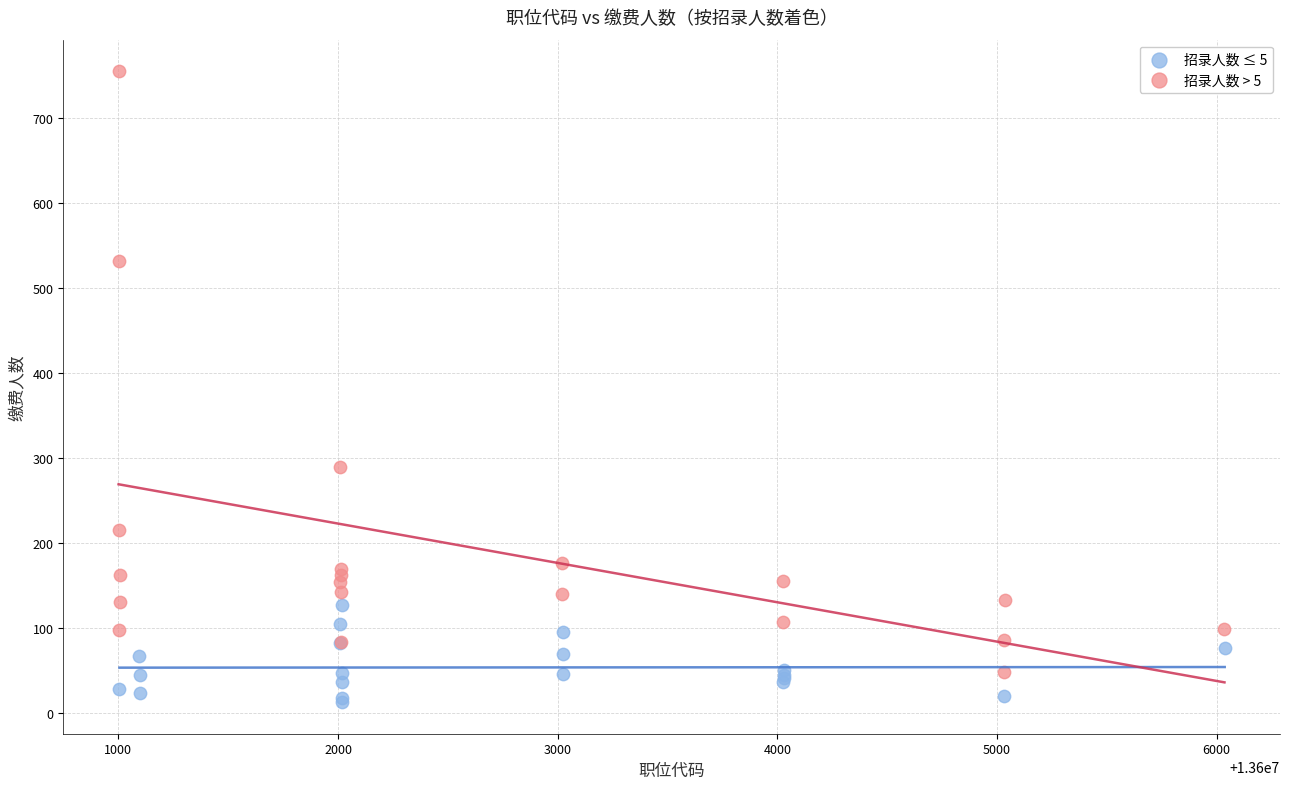

Which series has the largest Y range (max minus min)?

招录人数 > 5